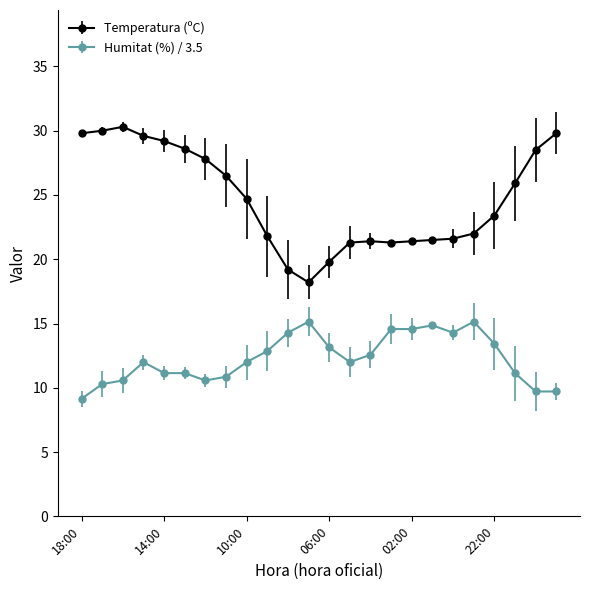

True or false: Temperatura (ºC) has more than 0 points higher than both neighbors.

True